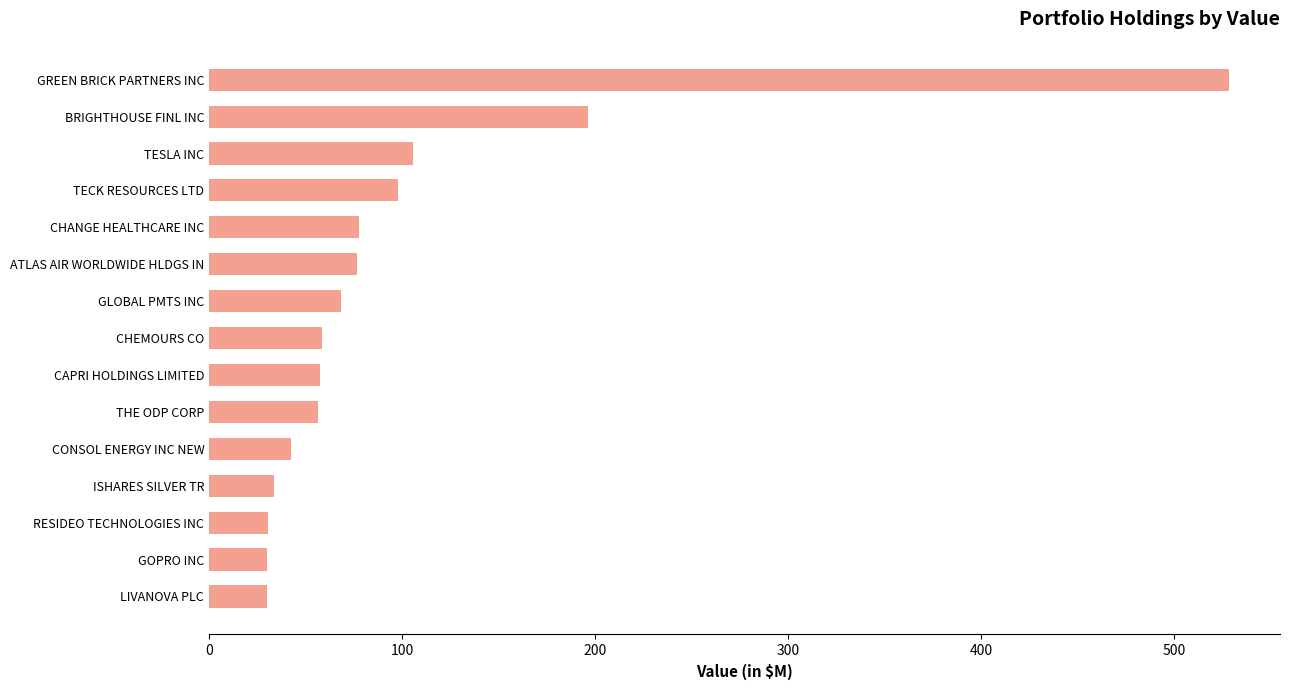

What is the smallest value displayed?

29.8